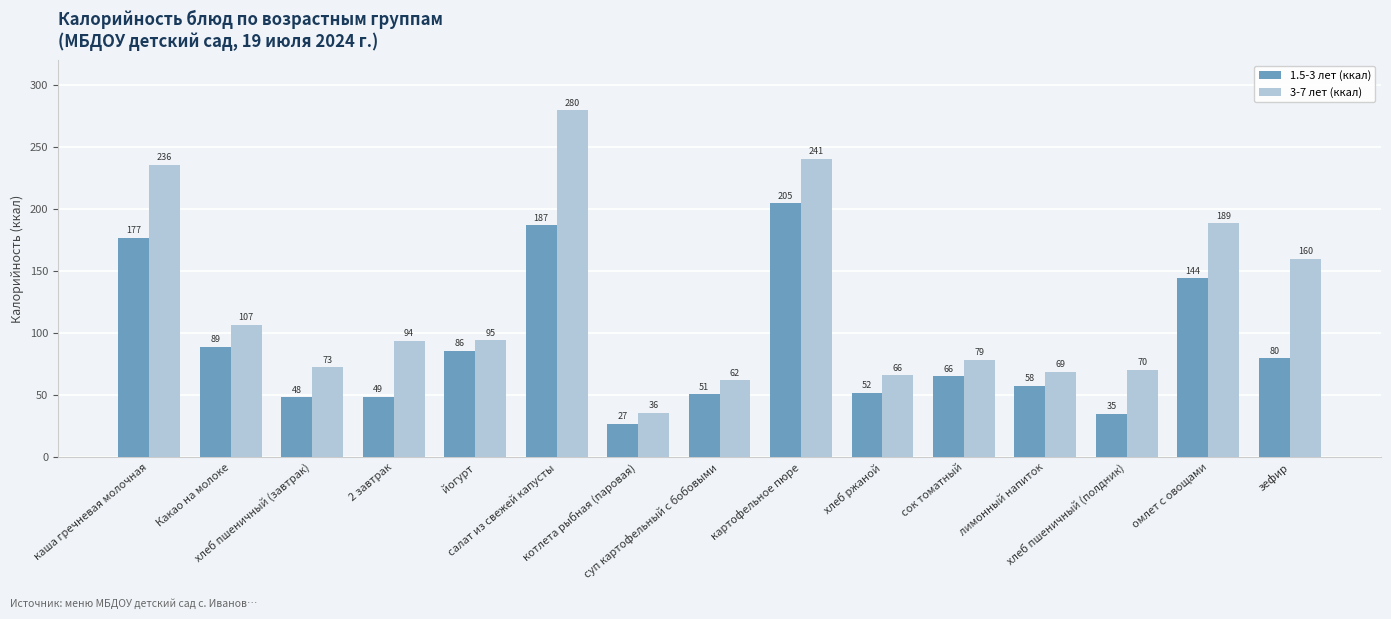

What is the label of the 4th bar from the left?

2 завтрак